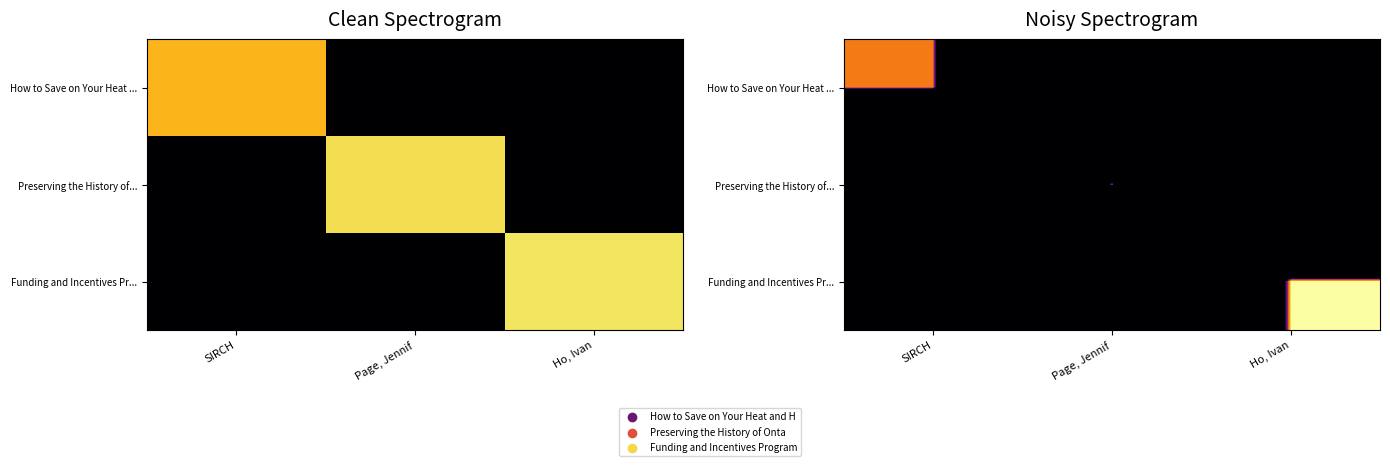

What is the total value across all series at SIRCH?

1971.9